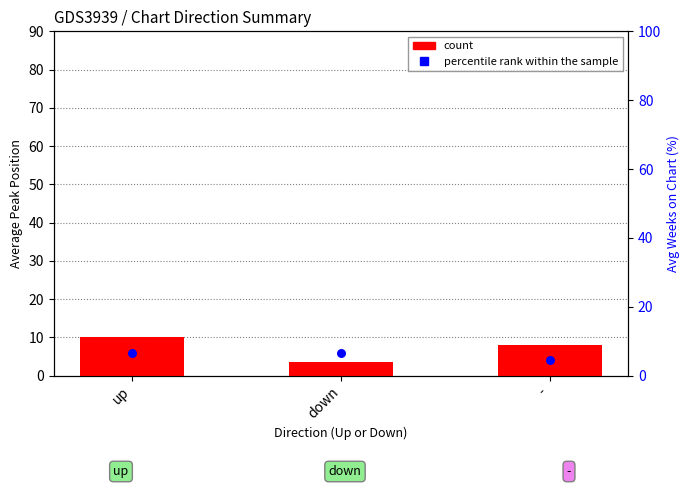

What are all the series names shown in the legend?

count, percentile rank within the sample